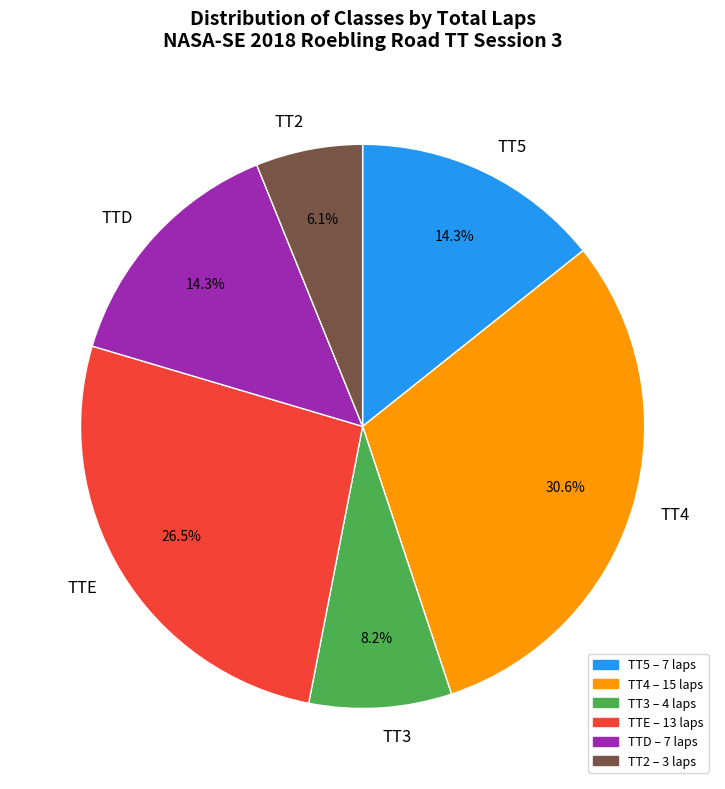

Does TT5 represent more than half of the total?

No